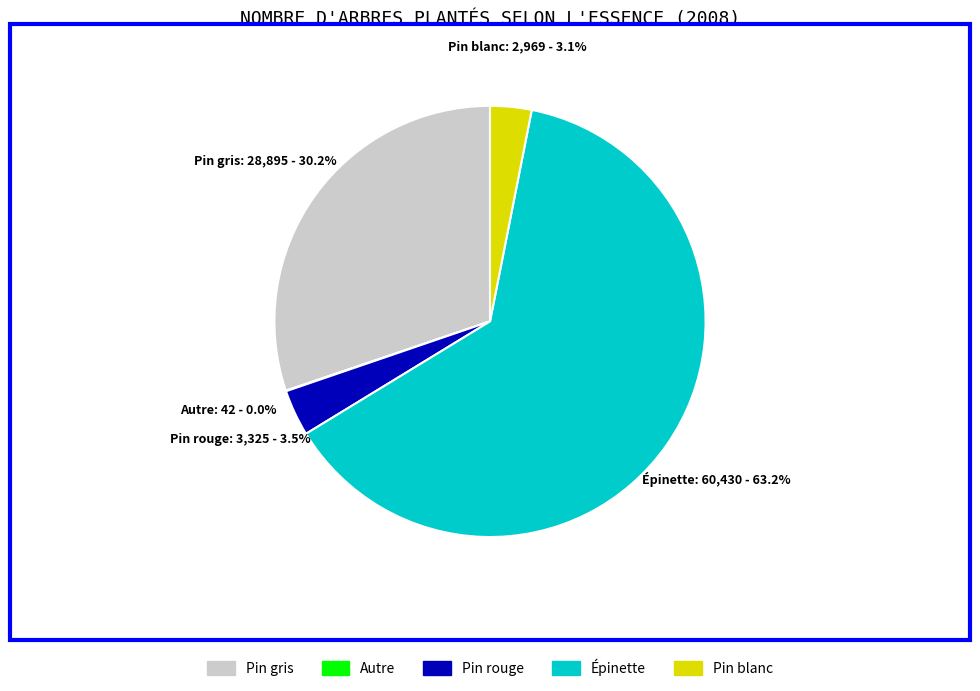

What is the largest slice in the pie chart?

Épinette